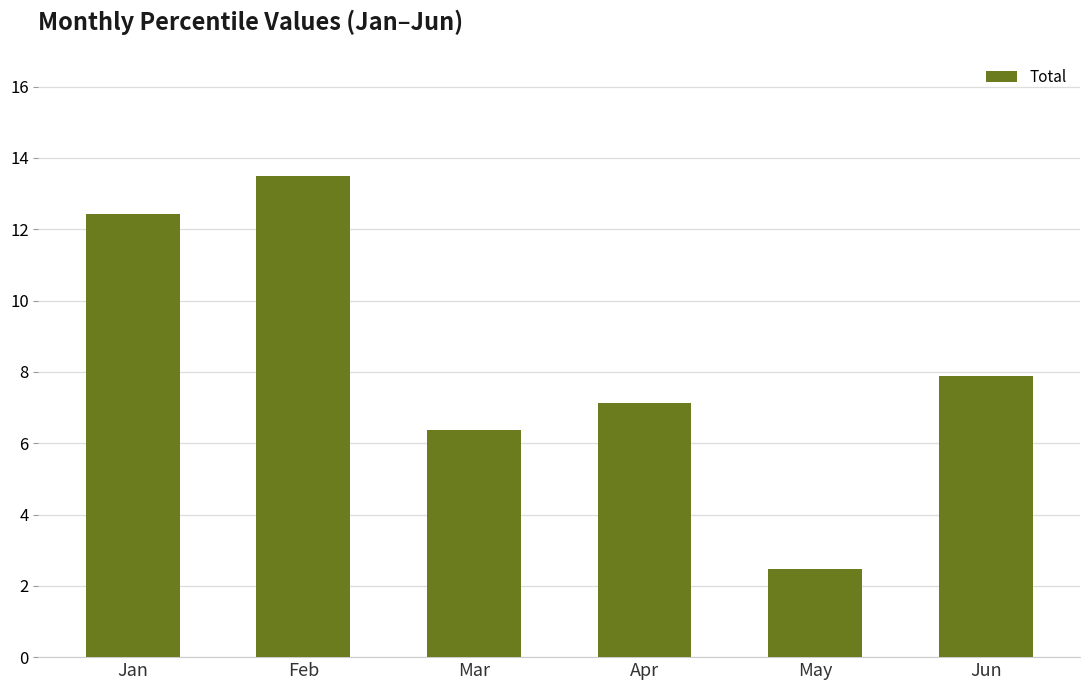

Which label corresponds to the largest value in the chart?

Feb